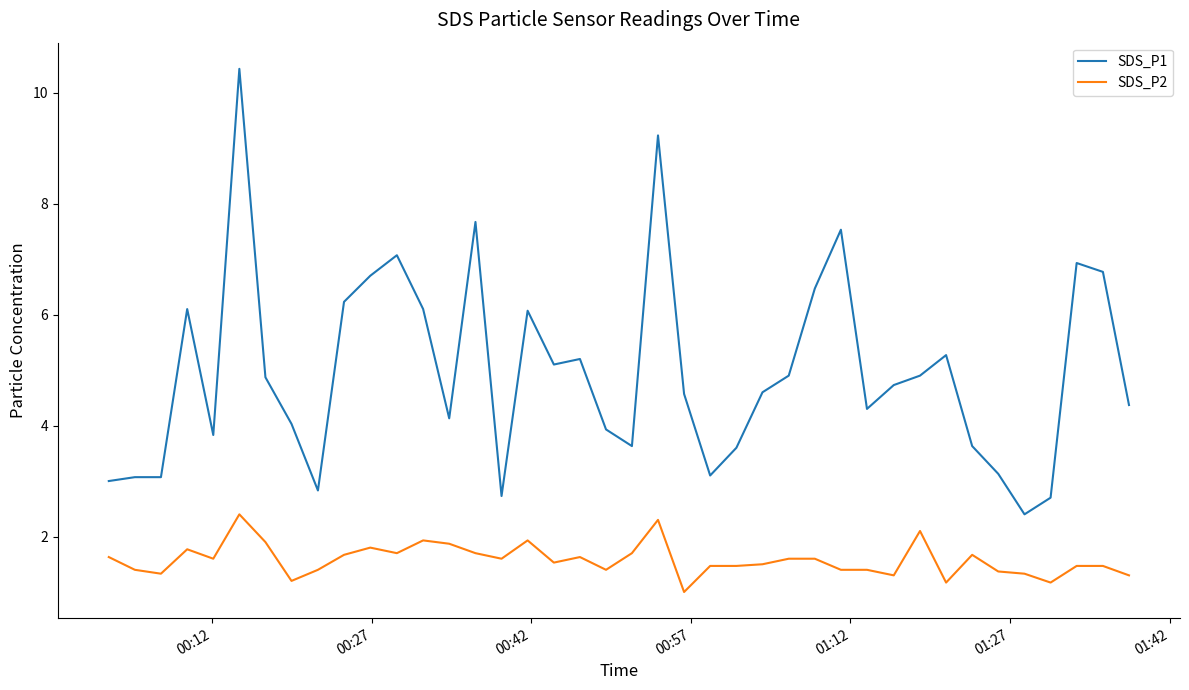

How many distinct data groups are displayed?

2